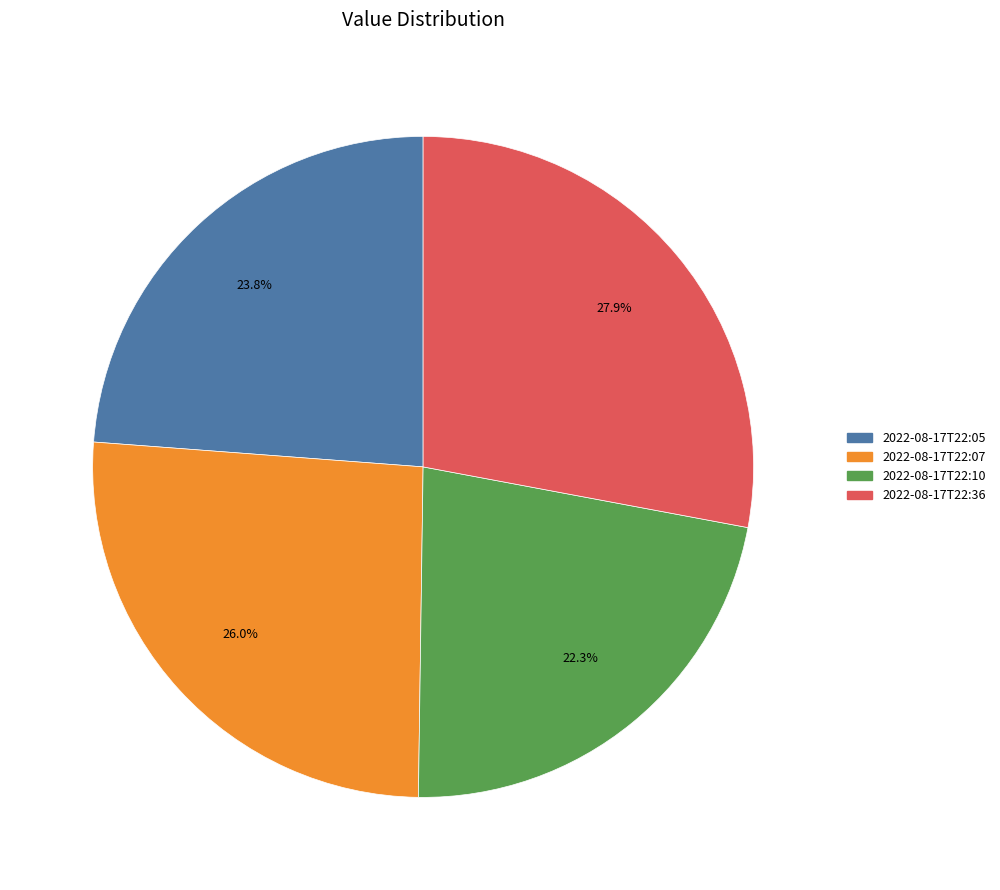

The 2022-08-17T22:05 slice represents 24% of the pie. True or false?

True